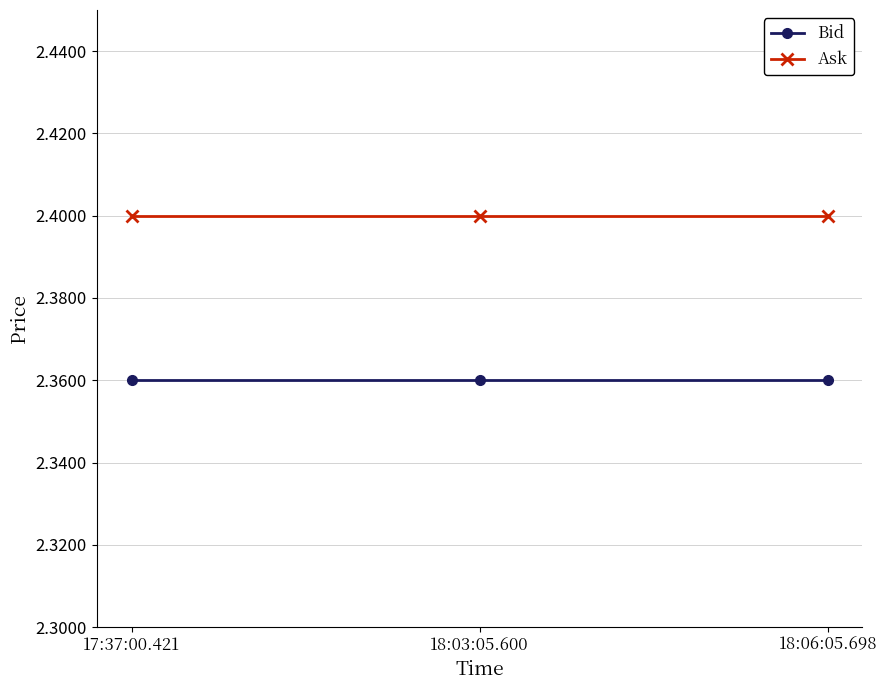

What is the label of the 1st point from the left?

17:37:00.421